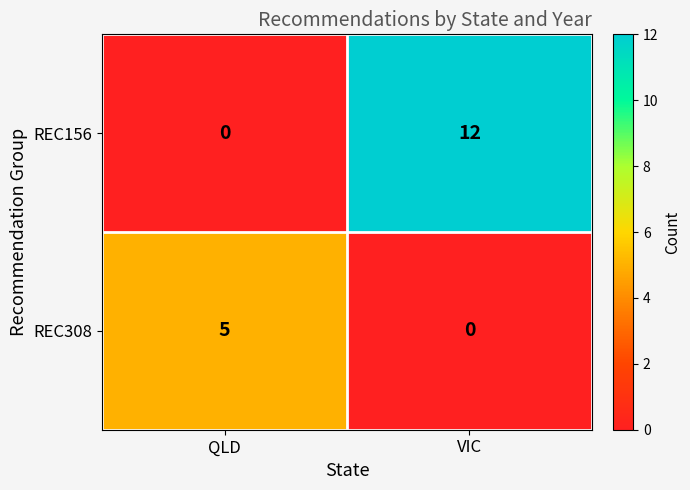

Rank the series at QLD from lowest to highest value.

REC156, REC308